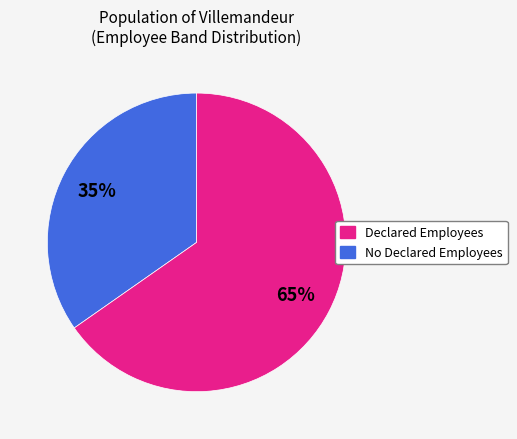

To the nearest percent, what is the average slice percentage?

50%